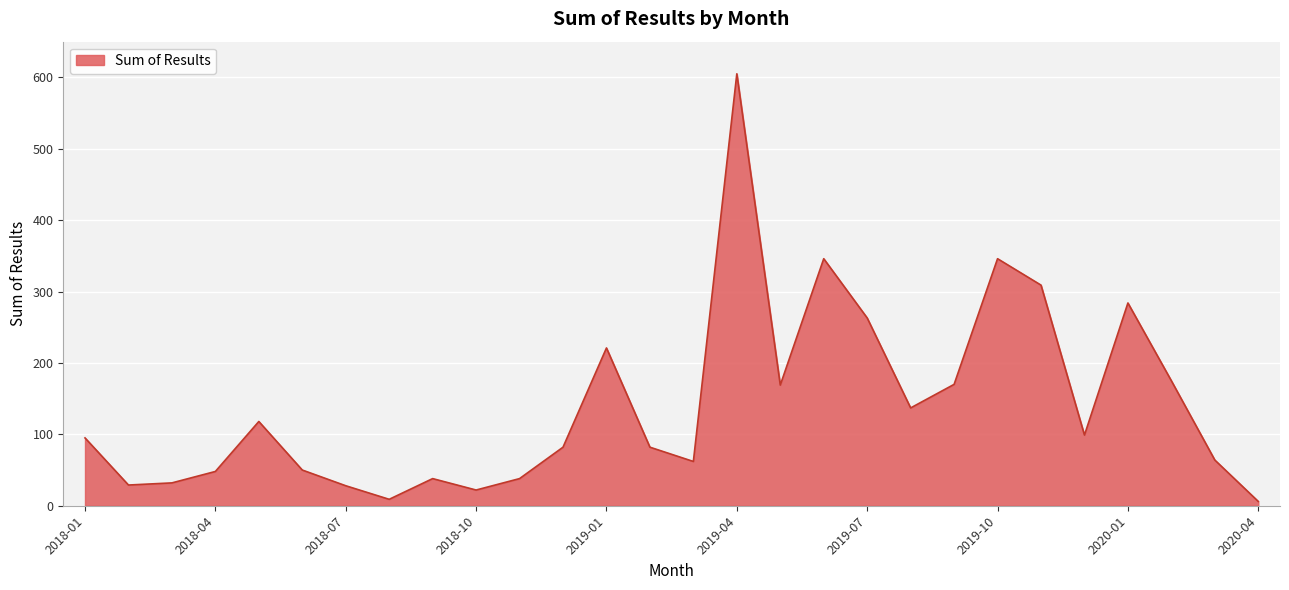

What is the difference between the maximum and minimum values?

599